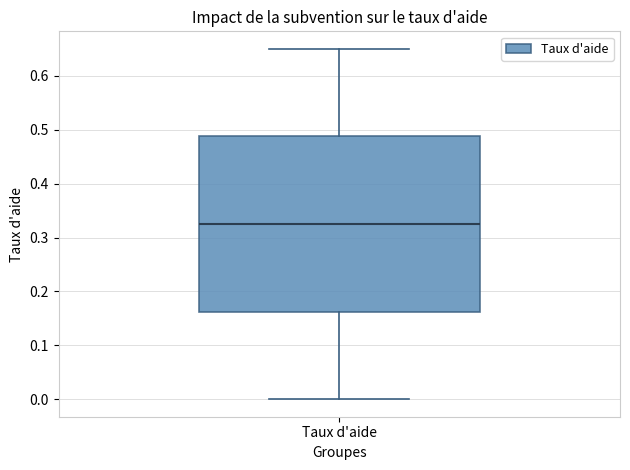

Read this box plot against the y-axis: the position of the median line, the range covered by the box, and the ends of both whiskers. The values are not printed on the chart, so give them approximately, as read against the axis.

median 0.33, box 0.16 to 0.49, whiskers 0.00 to 0.65